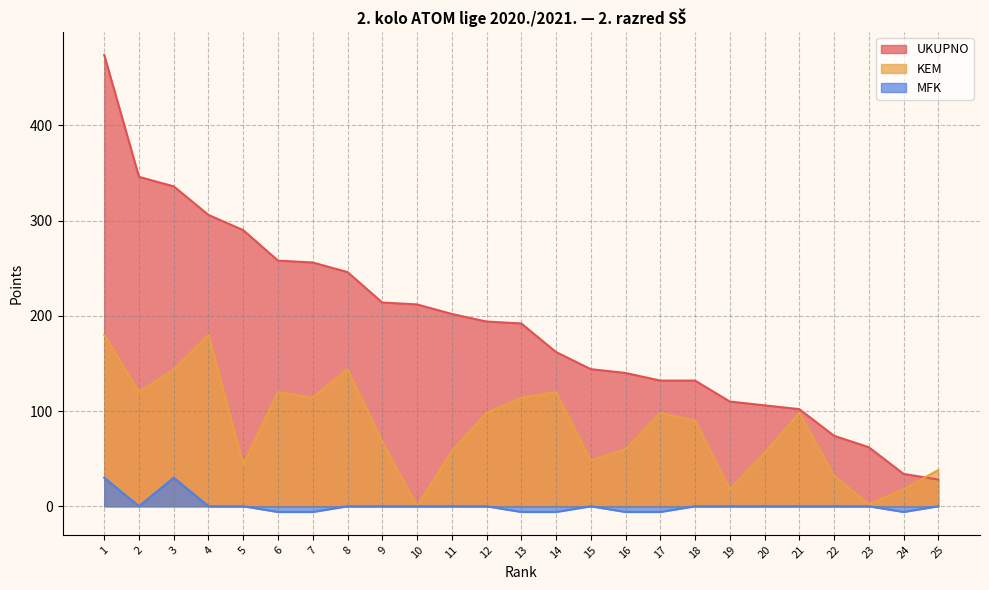

How many values in the KEM series exceed 90?

12